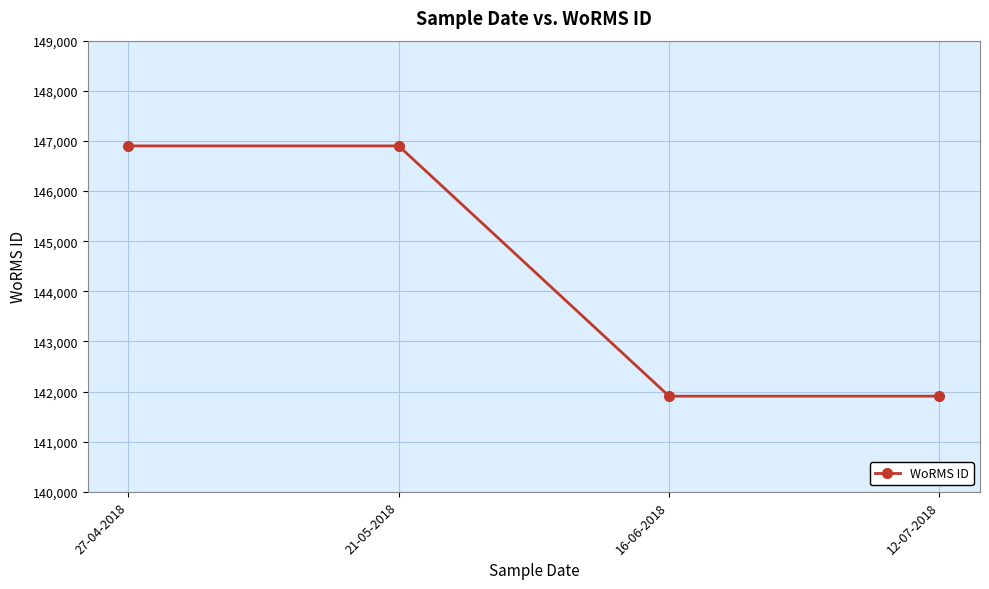

Approximately how many times larger is the value at 12-07-2018 compared to 16-06-2018?

1.0